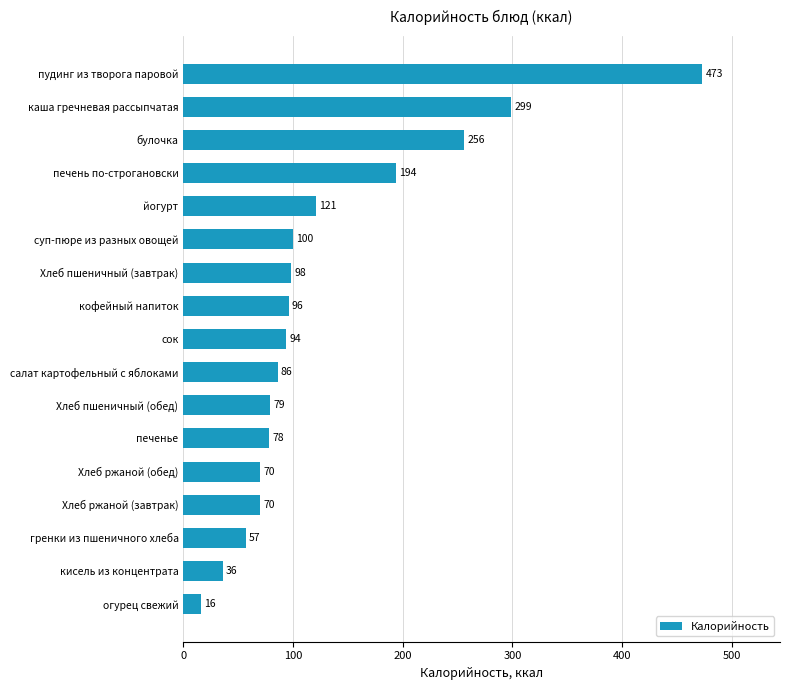

What is the difference between the maximum and second lowest values?

437